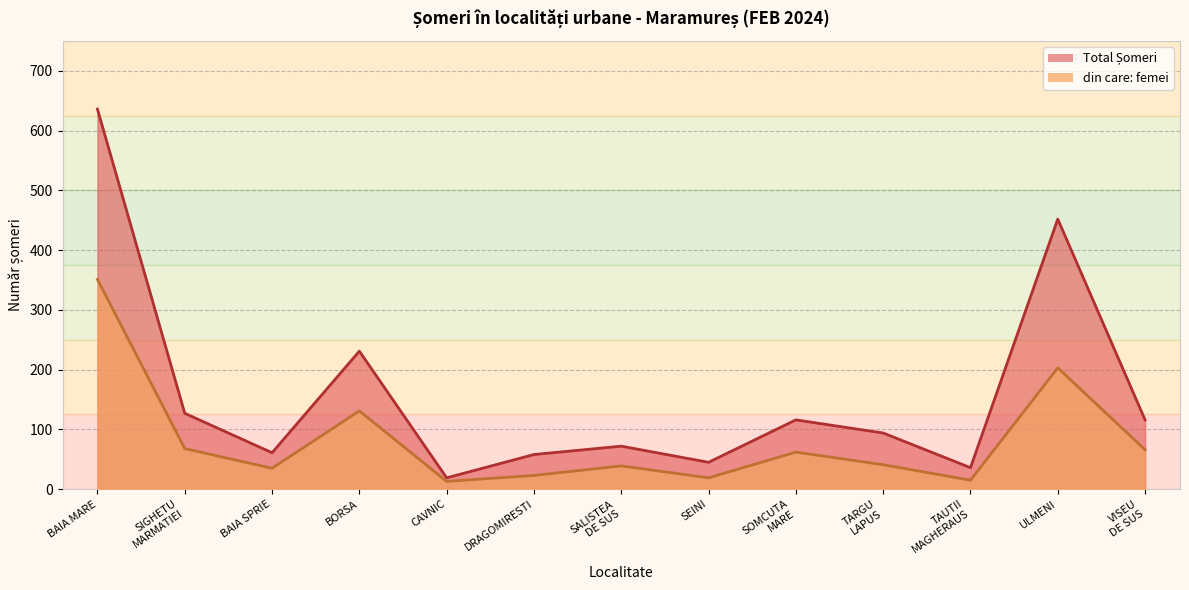

Which has a higher value, SIGHETU
MARMATIEI or SOMCUTA
MARE?

SIGHETU
MARMATIEI